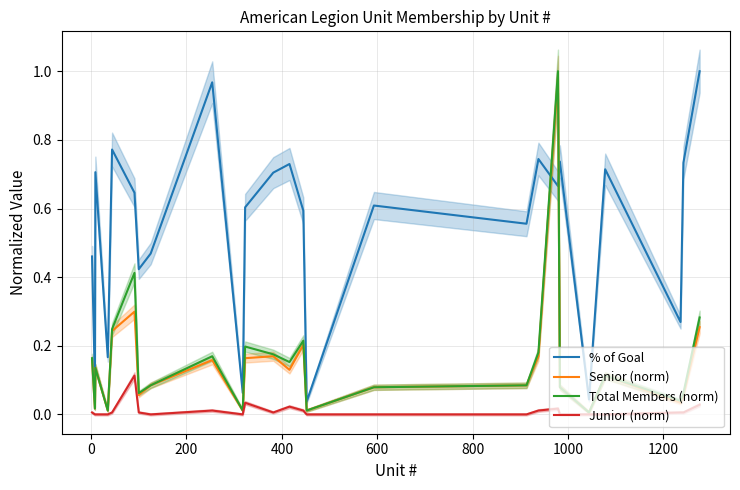

Which series has the largest total across all categories?

% of Goal